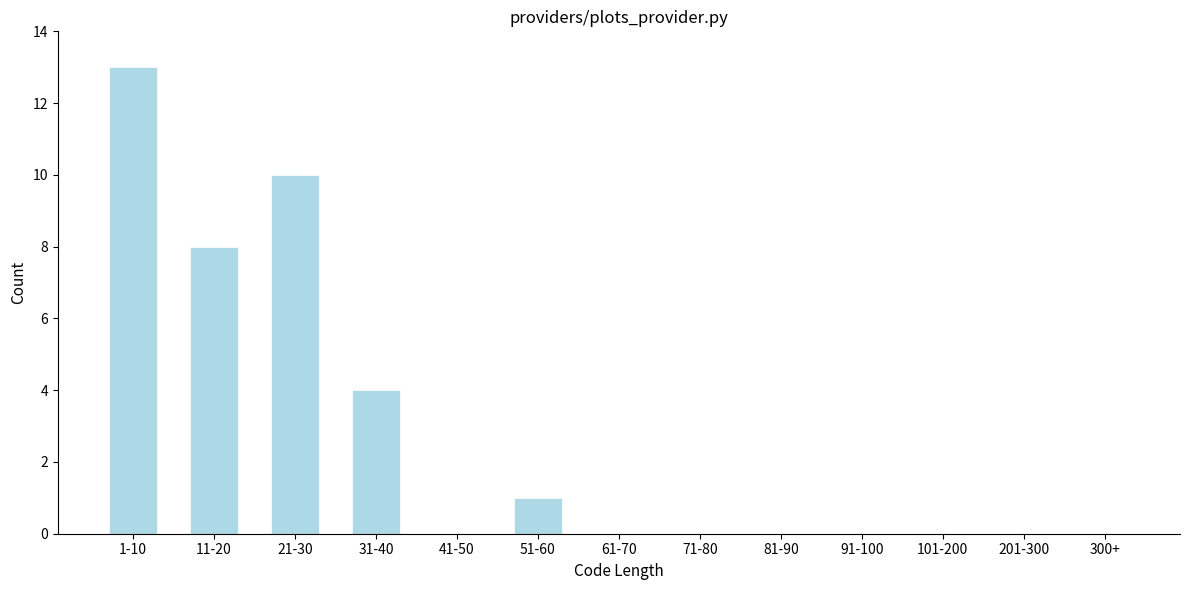

Reading left to right, list all the values displayed in this chart.

1-10=13	11-20=8	21-30=10	31-40=4	41-50=0	51-60=1	61-70=0	71-80=0	81-90=0	91-100=0	101-200=0	201-300=0	300+=0